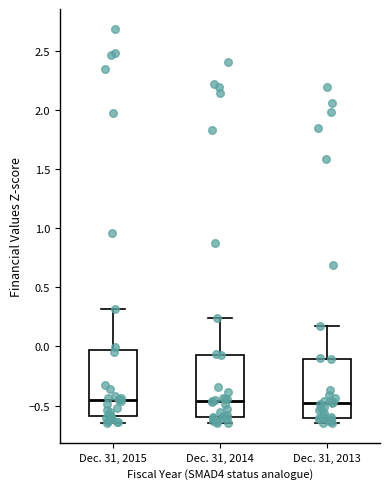

Where does the lower whisker of the box for Dec. 31, 2015 end on the y-axis? The values are not printed on the chart, so give them approximately, as read against the axis.

-0.65